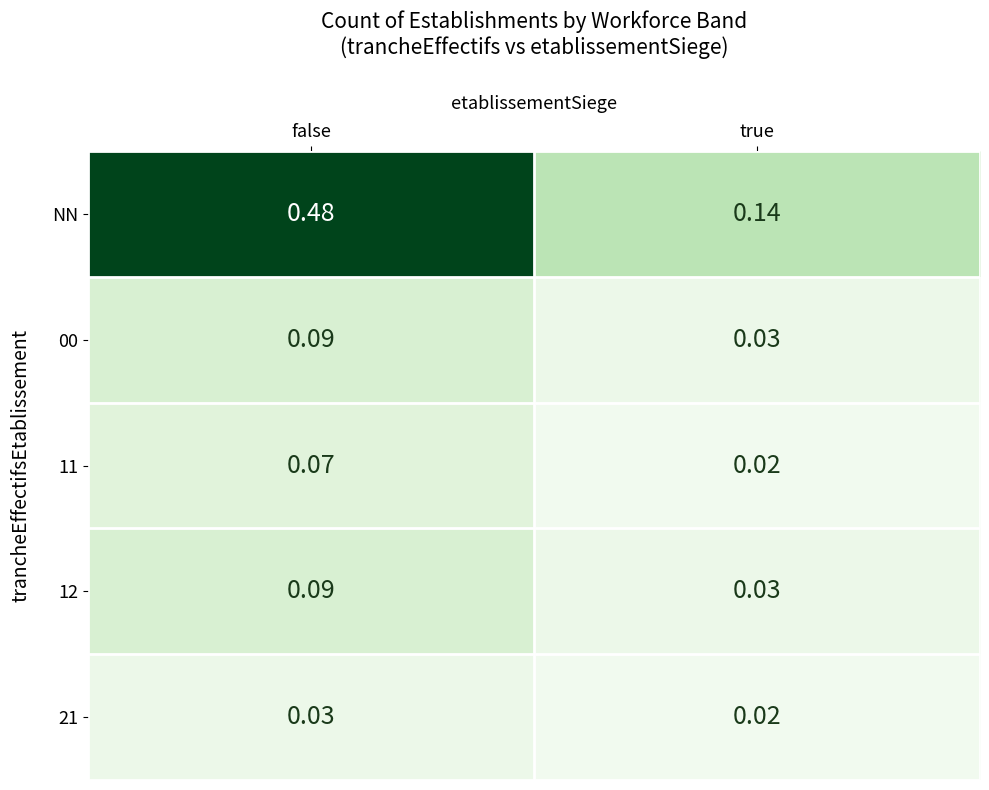

Which series has the largest total across all categories?

NN